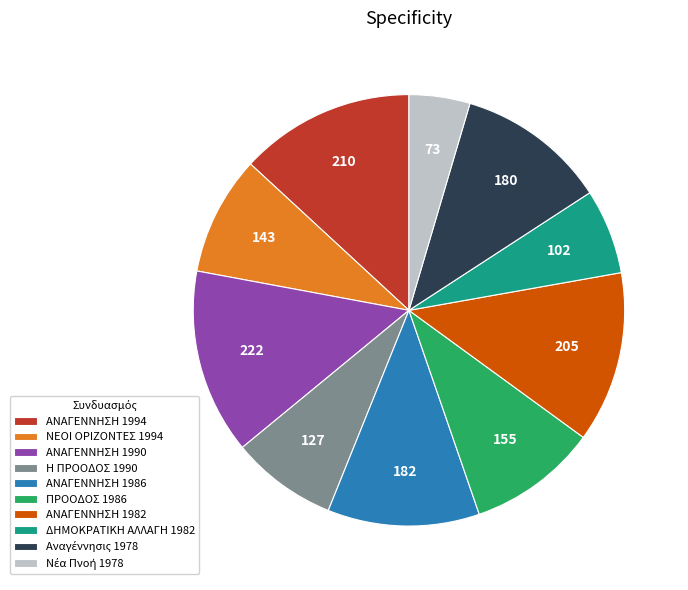

Is there any slice that represents more than half of the pie?

No